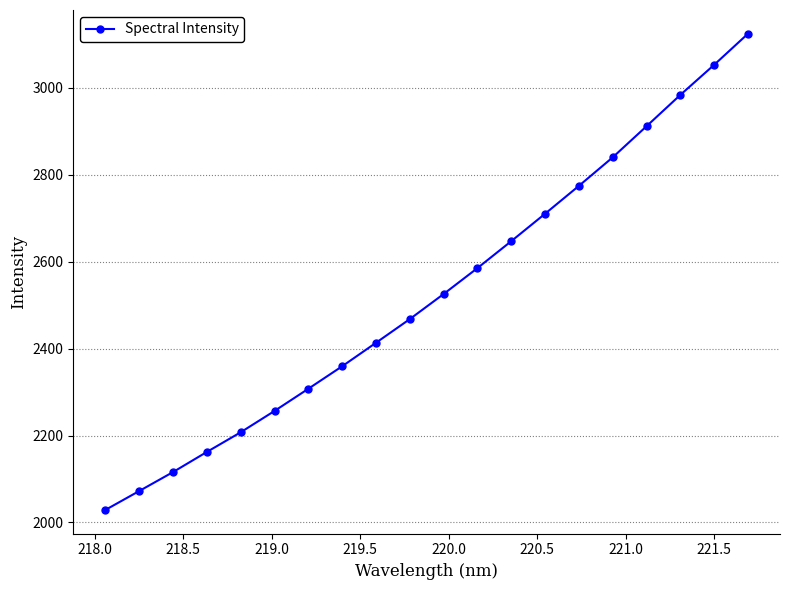

What is the value of the 12th point from the left?

2585.4